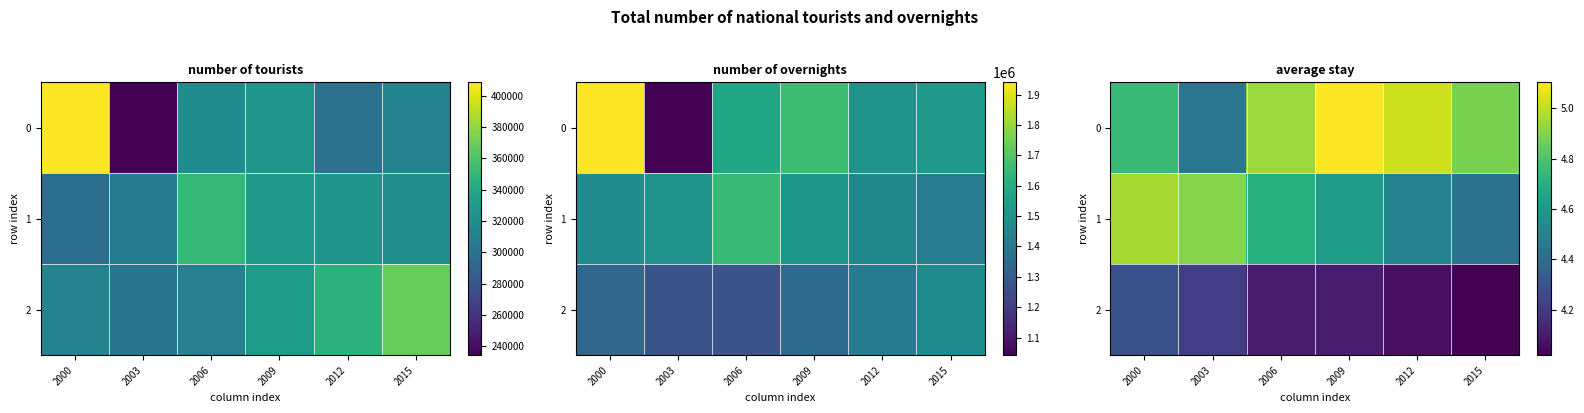

What is the difference between the maximum and minimum values in the 1 series?

0.5